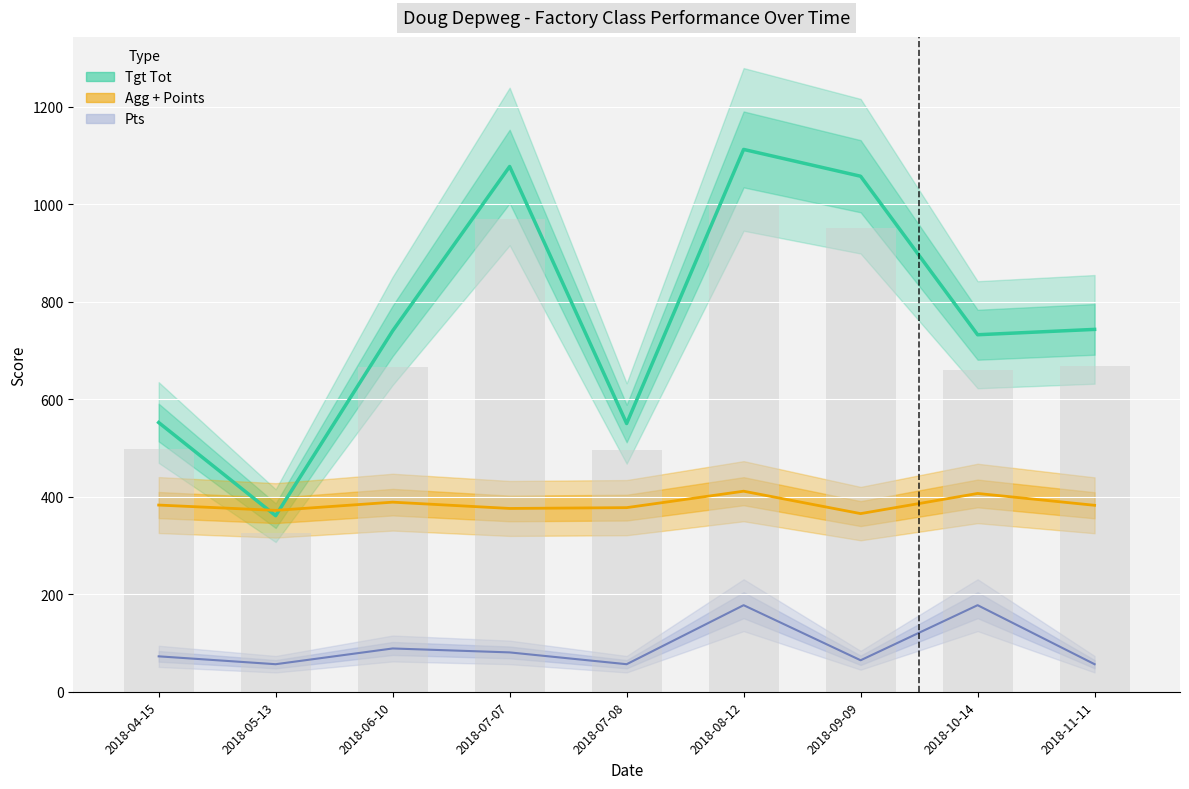

Which category has the highest value across all series?

2018-08-12